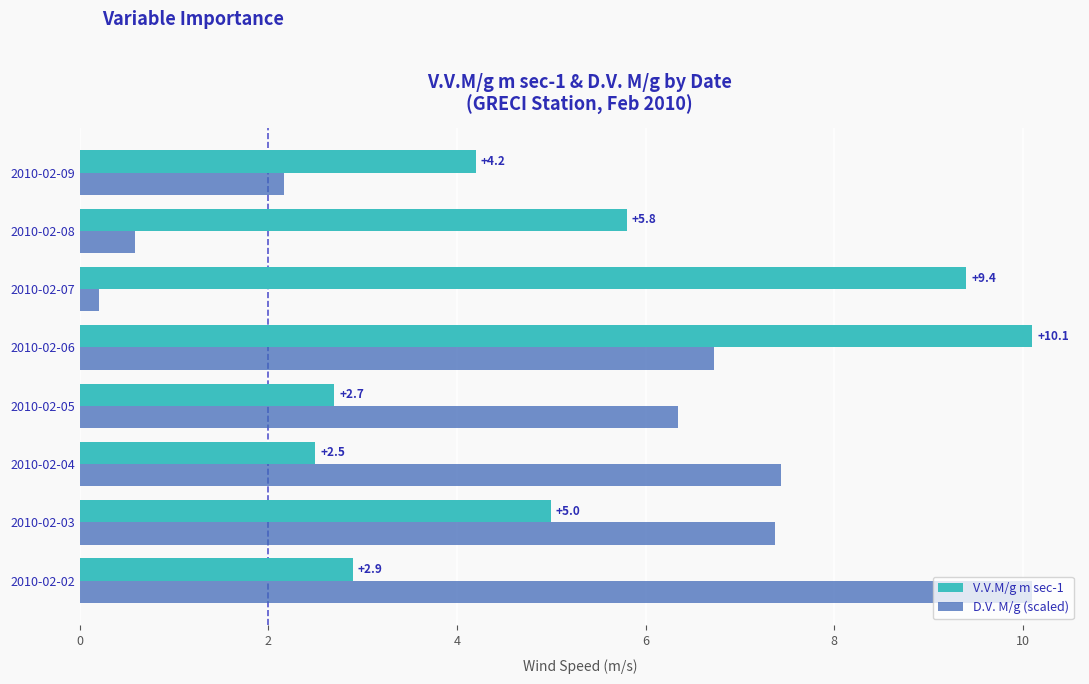

Which series has the widest spread of values?

D.V. M/g (scaled)